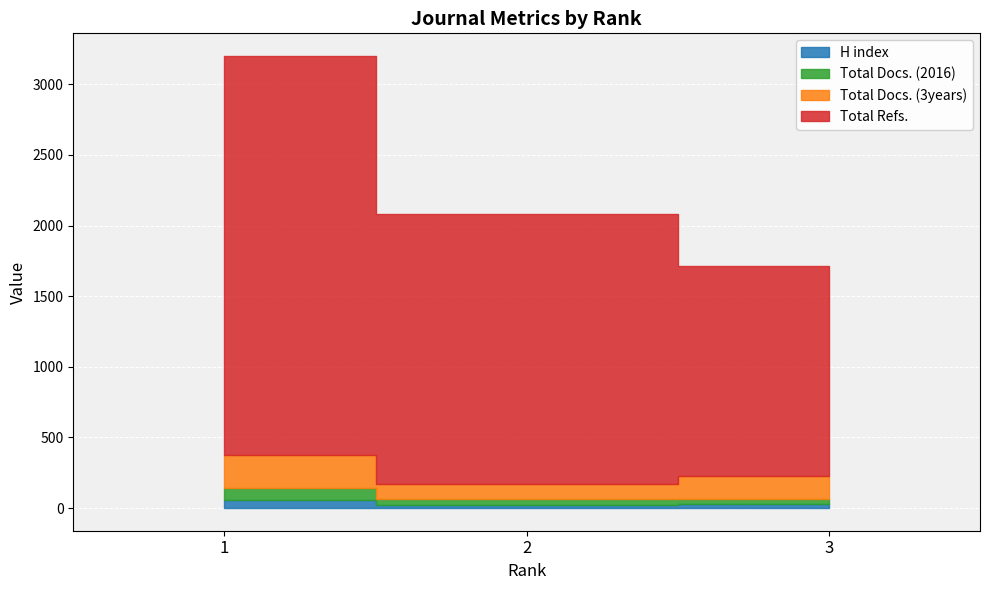

Reading right to left, what are all the values shown in this chart?

H index: 26	20	60
Total Docs. (2016): 41	43	80
Total Docs. (3years): 161	109	235
Total Refs.: 1483	1906	2825